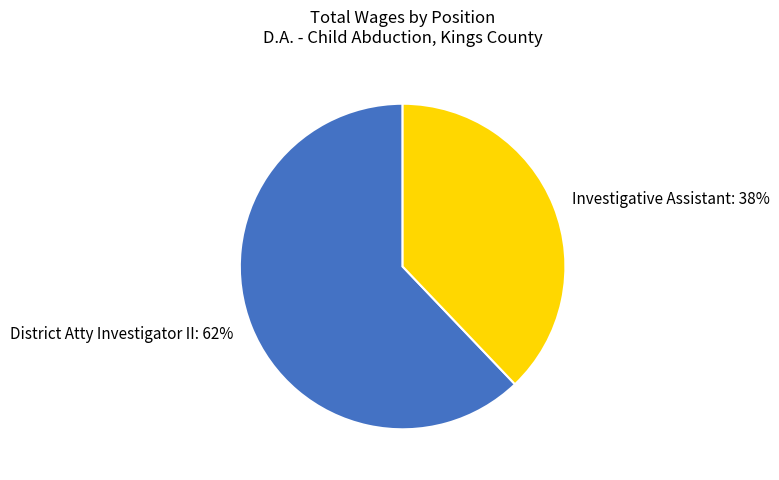

Is there any slice that represents more than half of the pie?

Yes